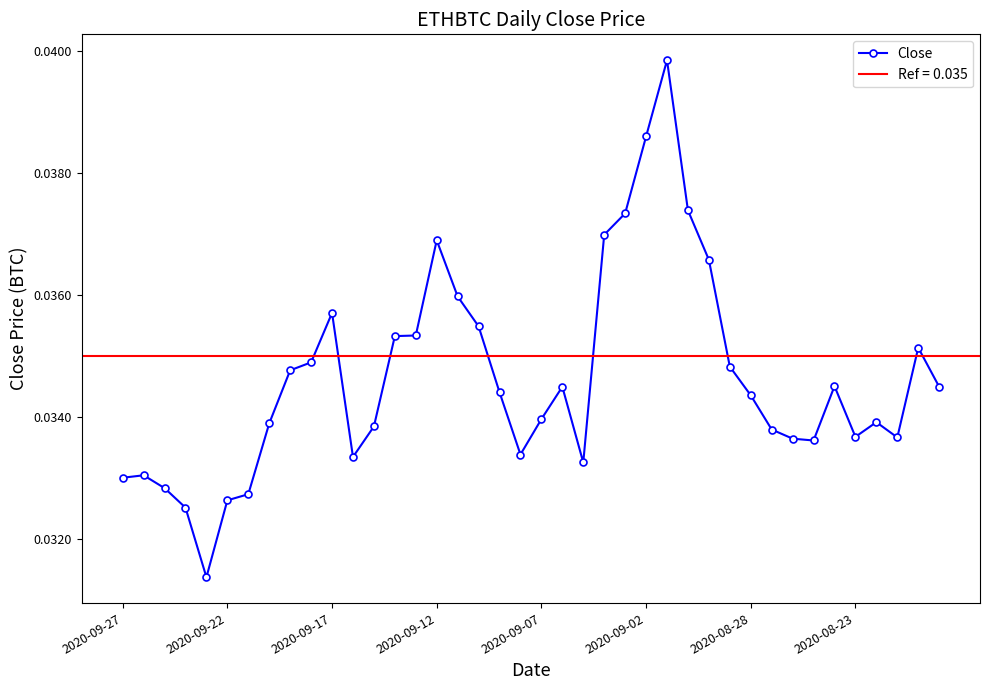

How many values are between 0 and 1?

40